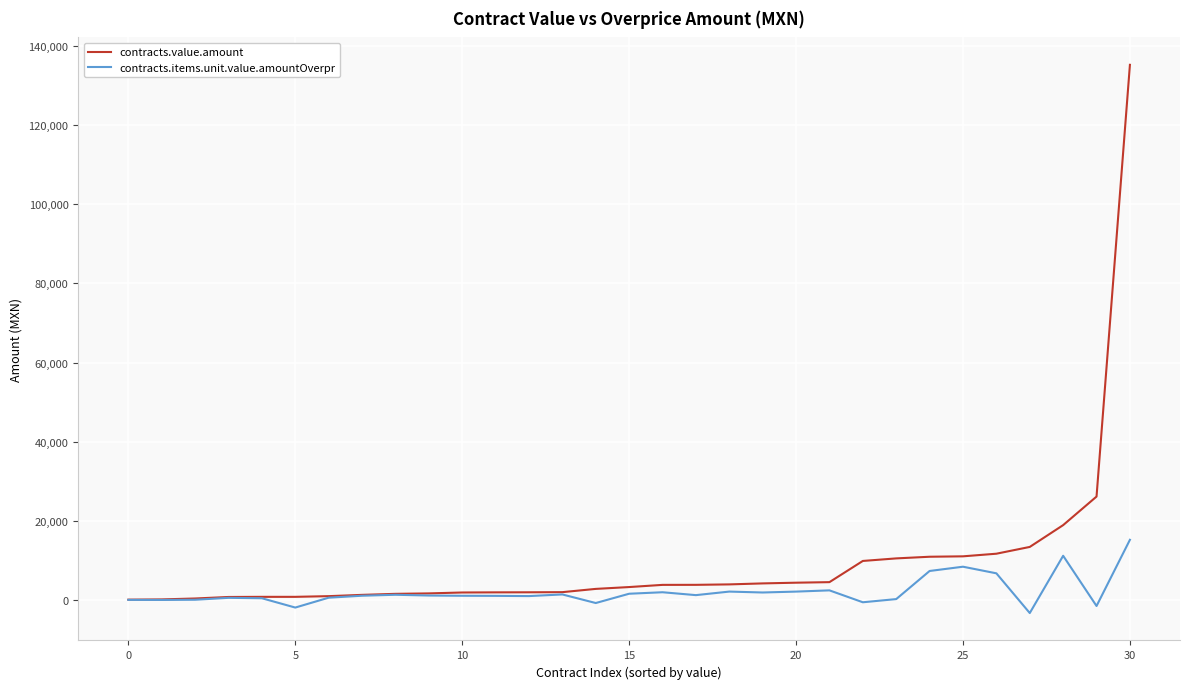

Rank the series by their maximum value, from highest to lowest.

contracts.value.amount, contracts.items.unit.value.amountOverpr